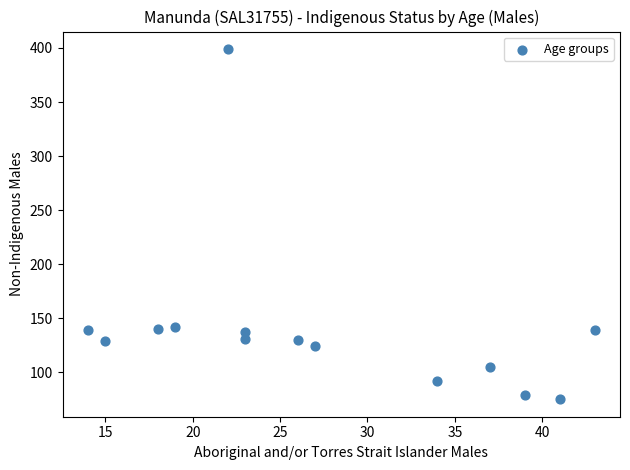

What is the range of X values (max minus min)?

29